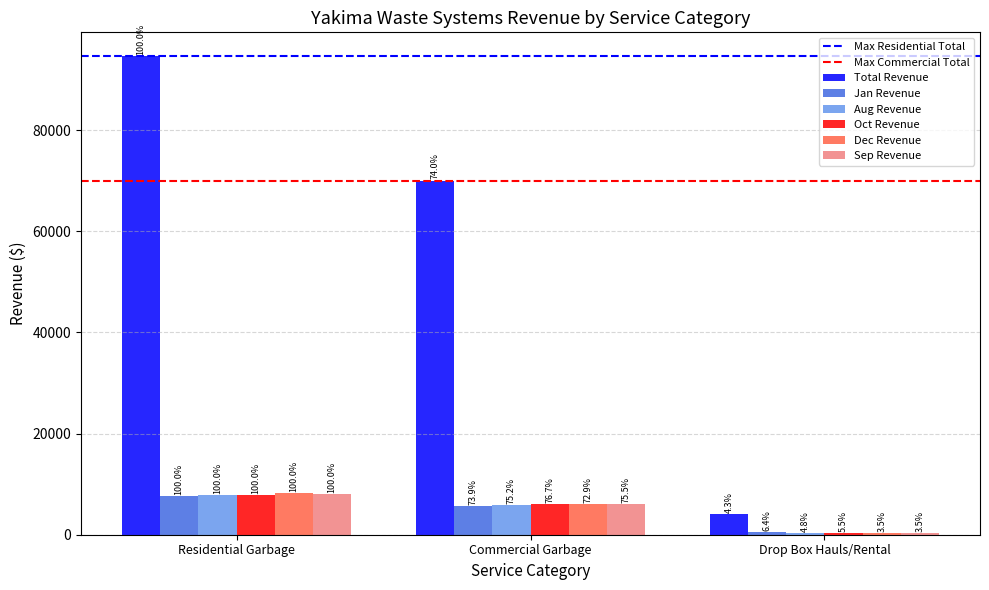

What is the maximum value shown in the chart?

94596.6